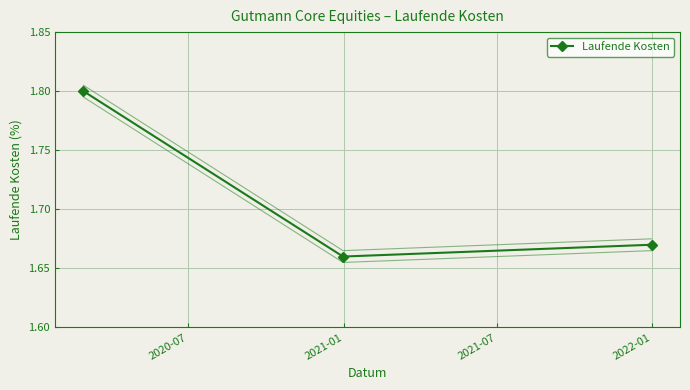

What is the greatest value displayed?

1.8